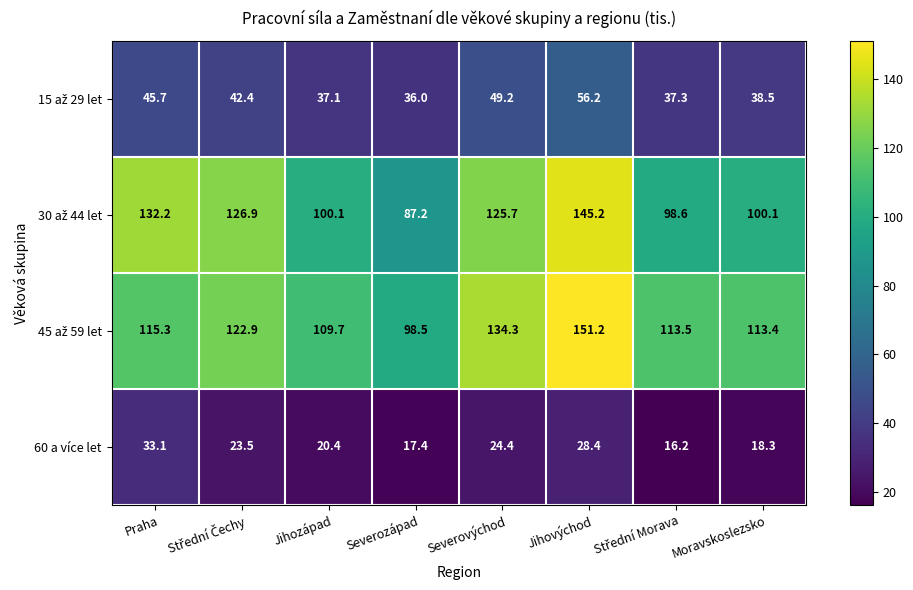

What is the difference between the highest and lowest values at Jihovýchod?

122.8